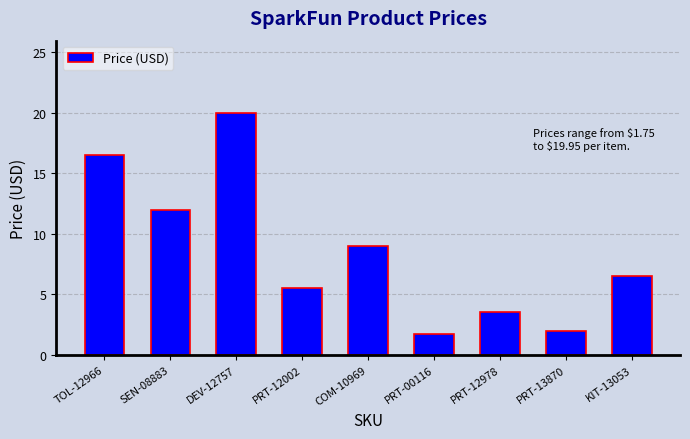

Approximately how many times larger is the value at PRT-13870 compared to PRT-00116?

1.1